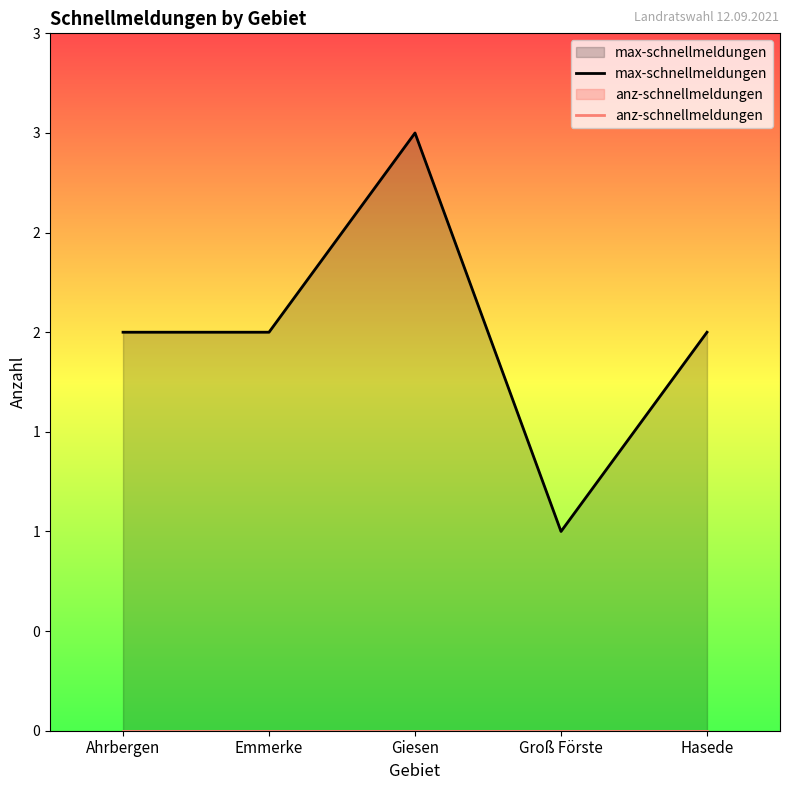

How many lines are shown in the chart?

2